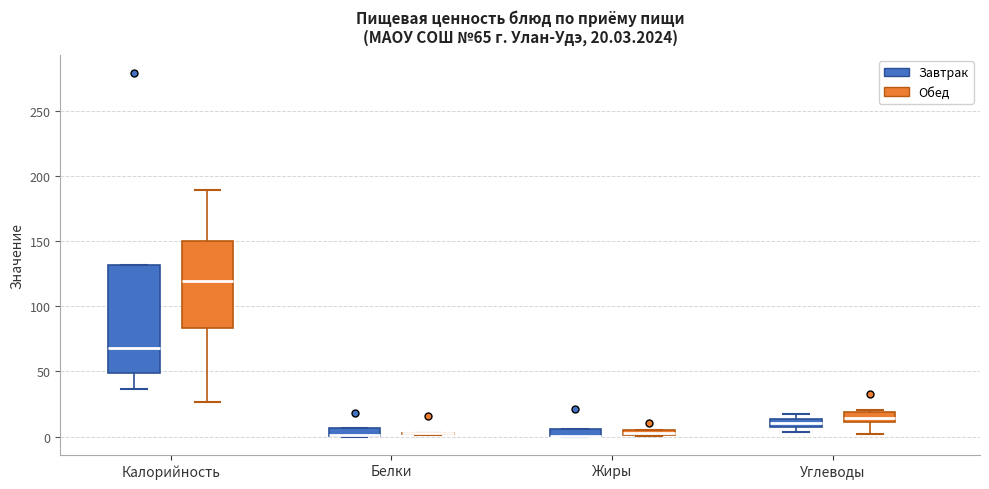

Comparing the boxes themselves (not the whiskers), which one is the tallest?

Калорийность (Завтрак)